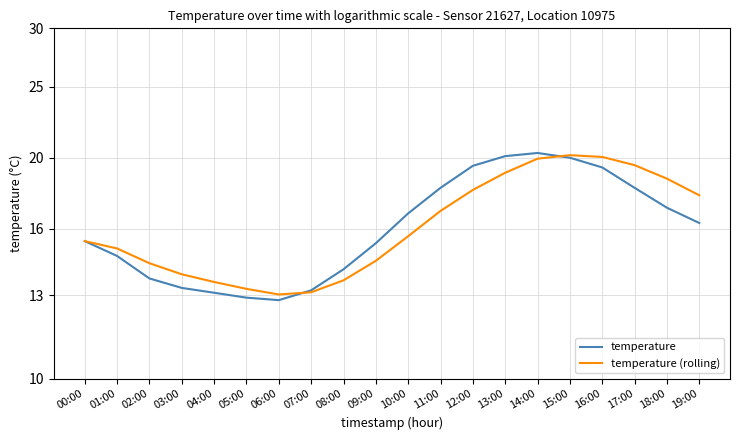

What is the label of the 2nd point from the left?

01:00